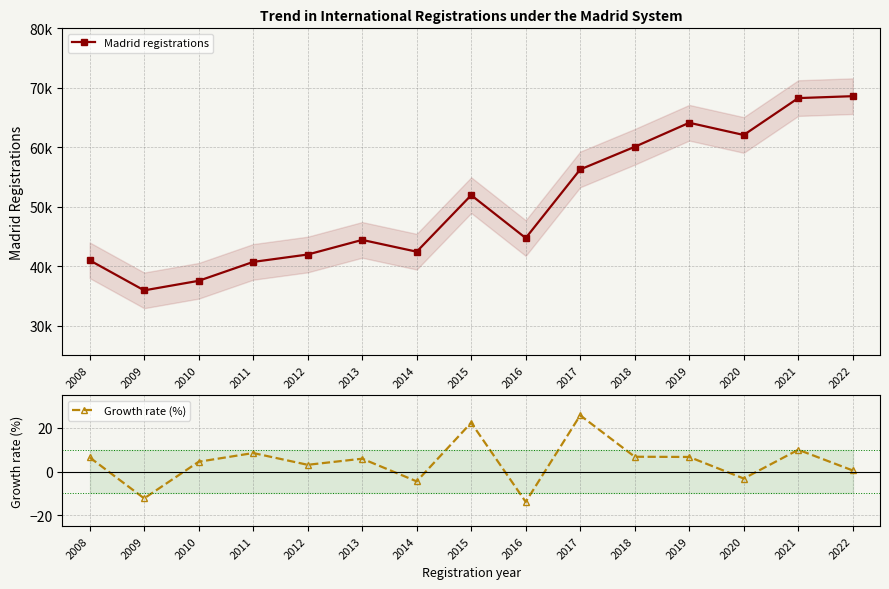

Is it true that Growth rate (%) equals -4.5 at 2014?

True